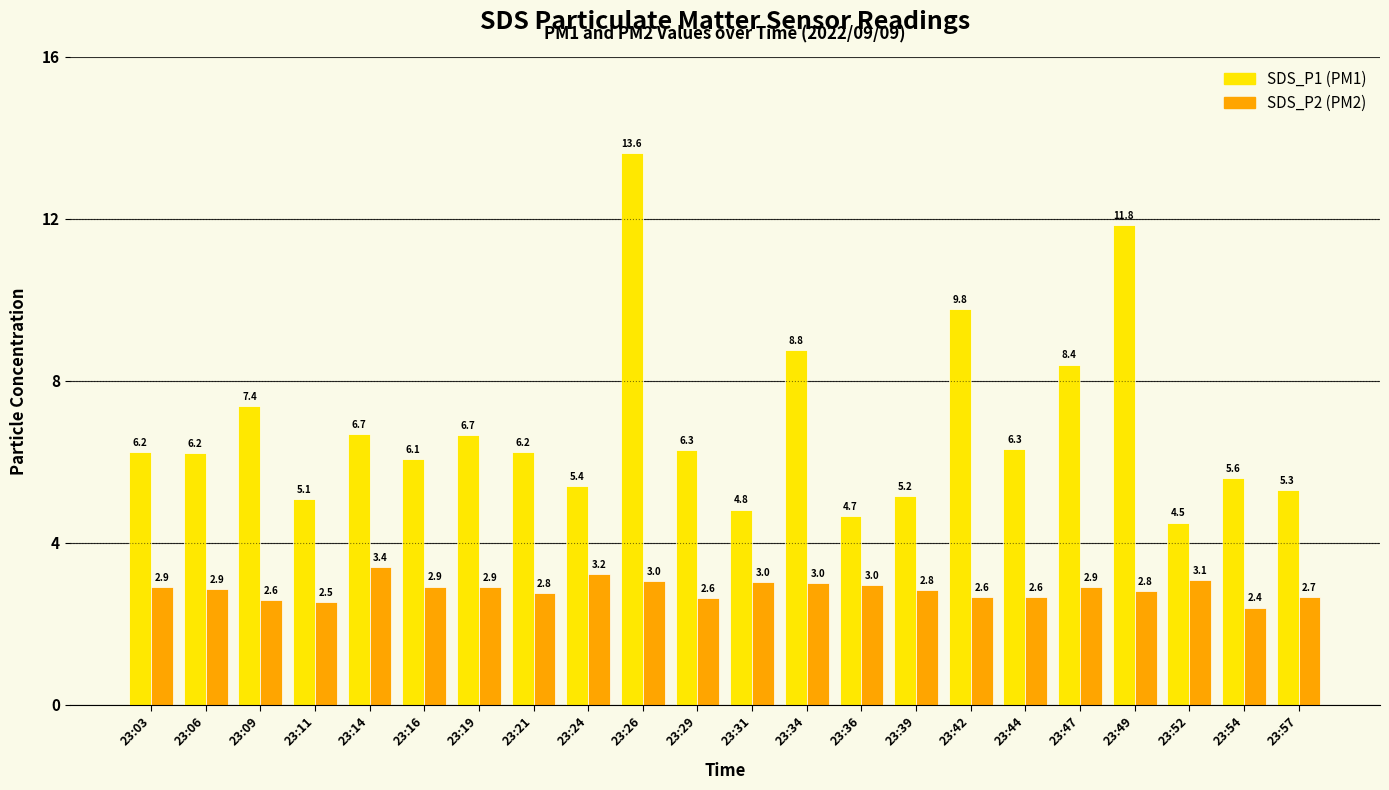

What is the spread (max minus min) of values at 23:09?

4.8